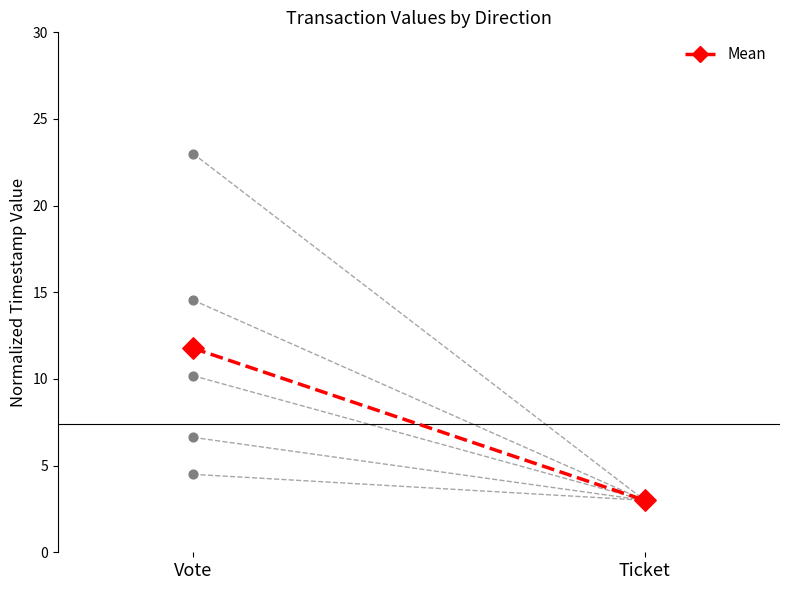

What is the change in value from Vote to Ticket?

-8.8